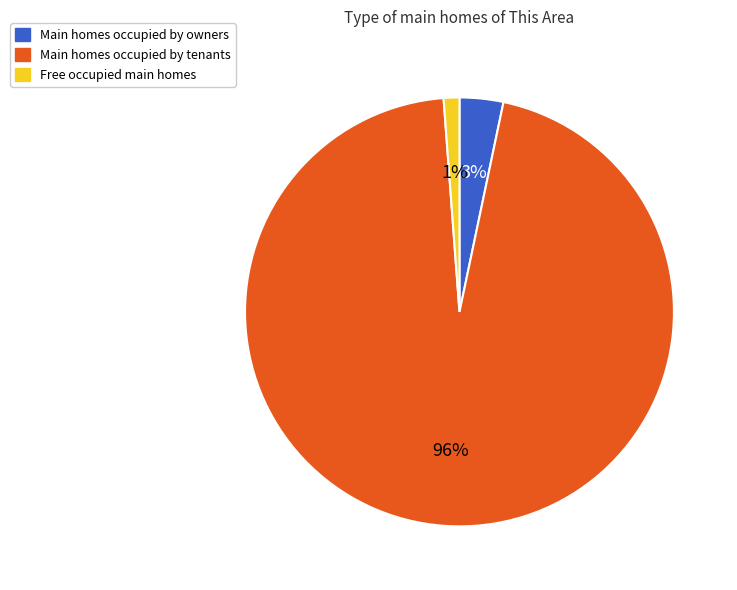

To the nearest percent, what is the average slice percentage?

33%